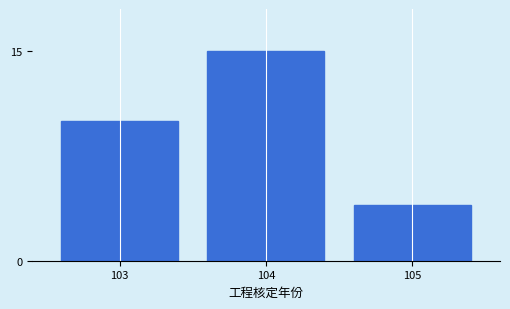

Reading right to left, extract all data points from this chart.

4	15	10